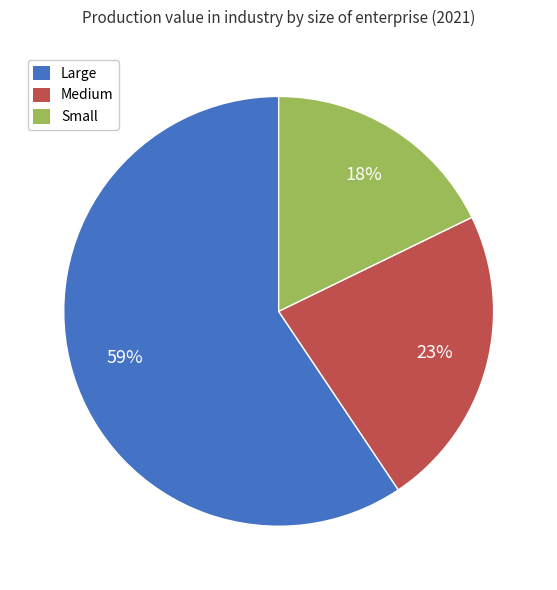

How many slices are in this pie chart?

3